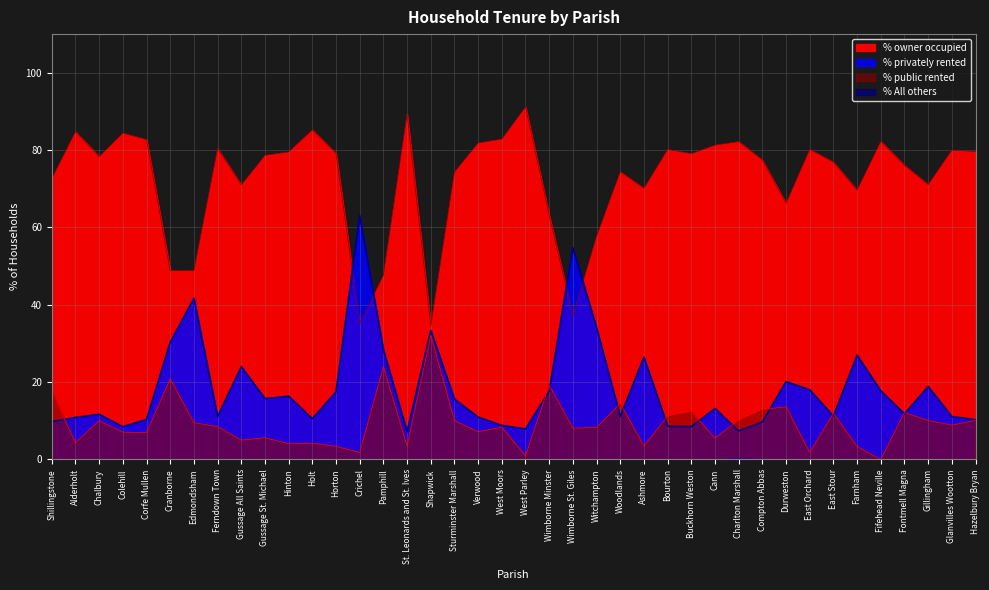

Is the value of % privately rented at Gussage All Saints greater than the value of % All others at Verwood?

Yes